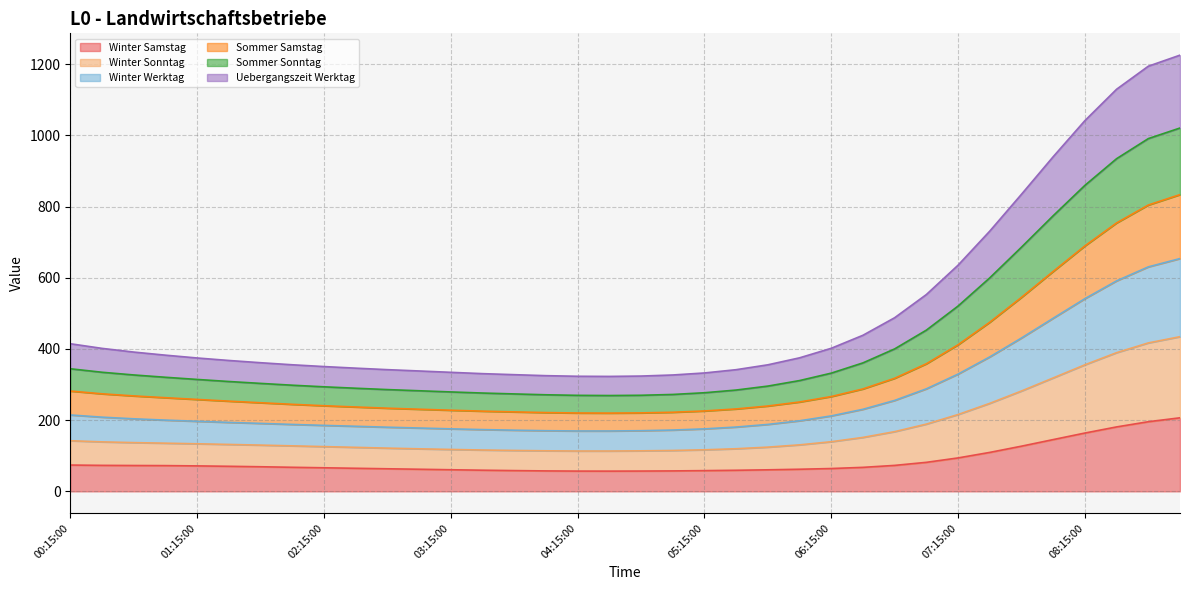

How many lines are shown in the chart?

6